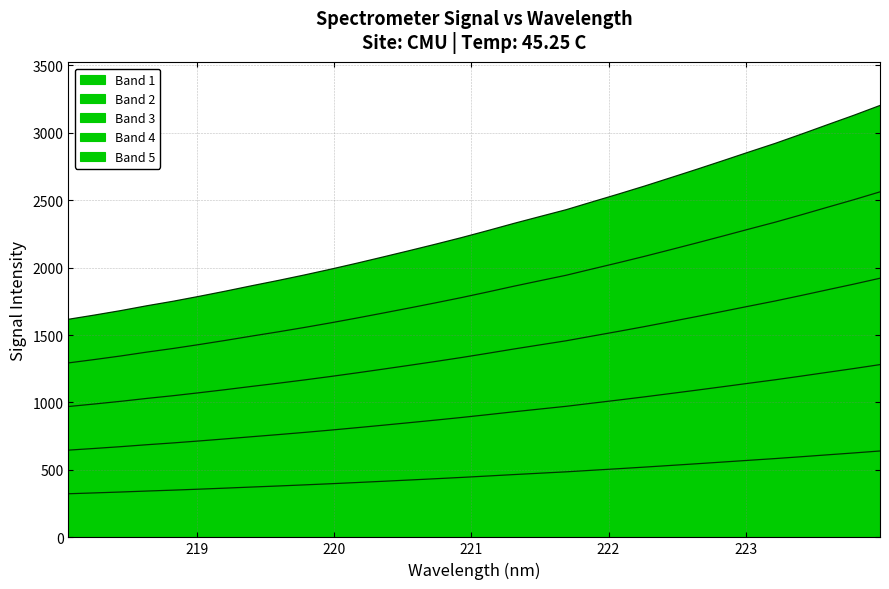

The value of x at 19 is 331.8. True or false?

False